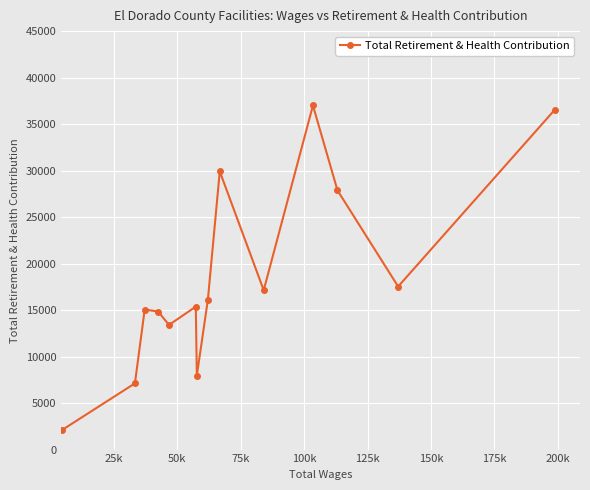

What is the value of the 14th point from the left?

36544